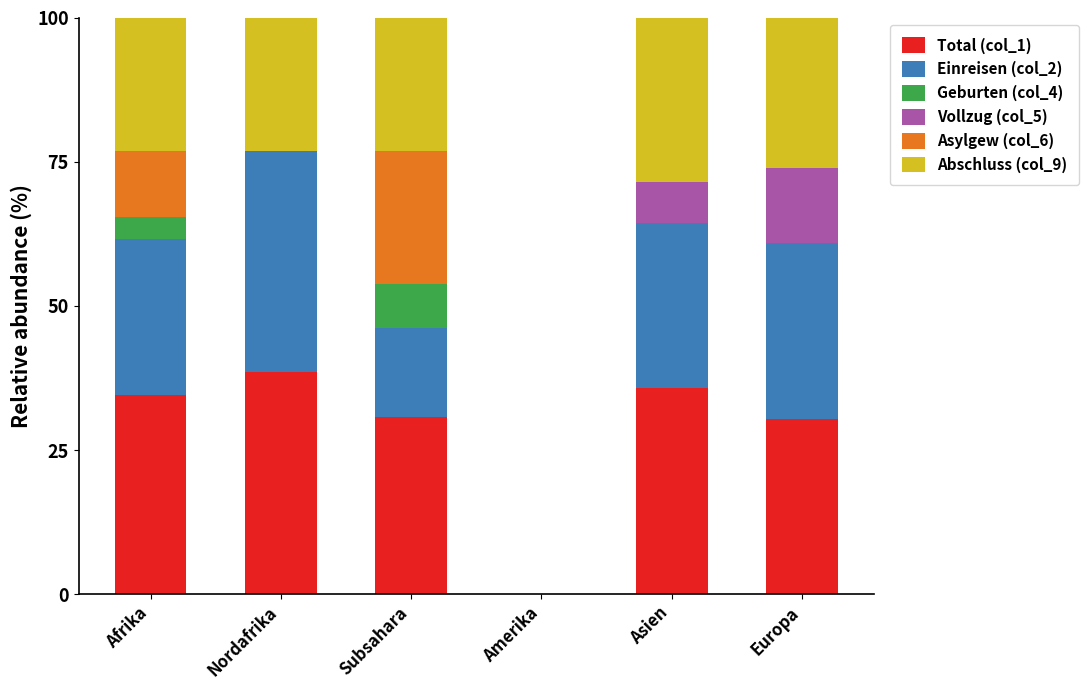

What is the highest value of the Total (col_1) series?

38.5